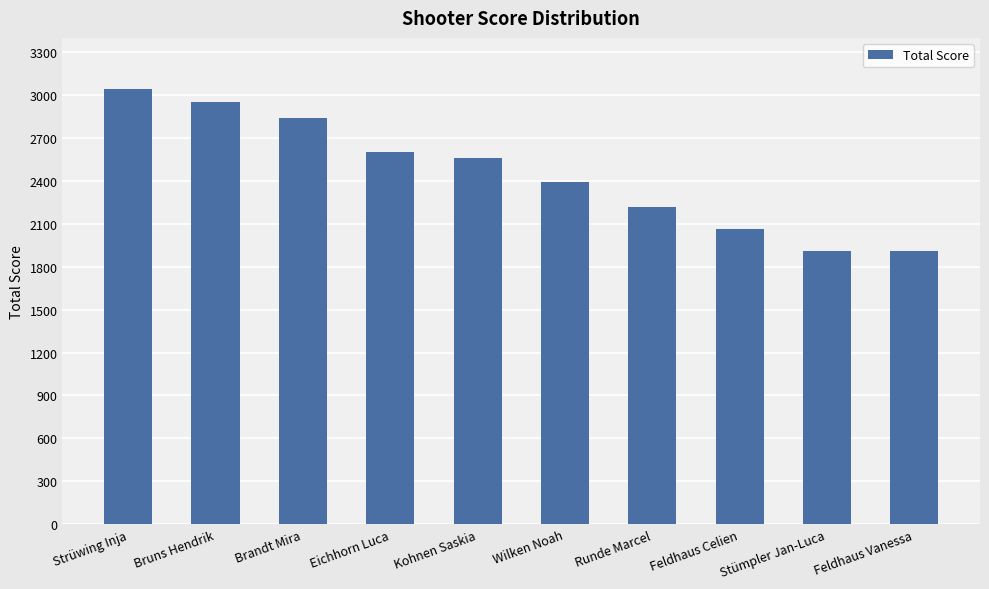

True or false: the data shows 3040.6 at Strüwing Inja.

True